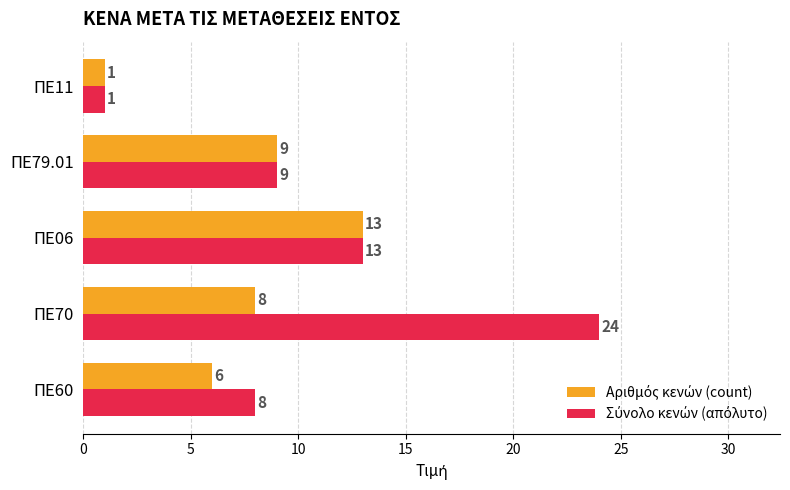

At which category is the sum across all series the highest?

ΠΕ70